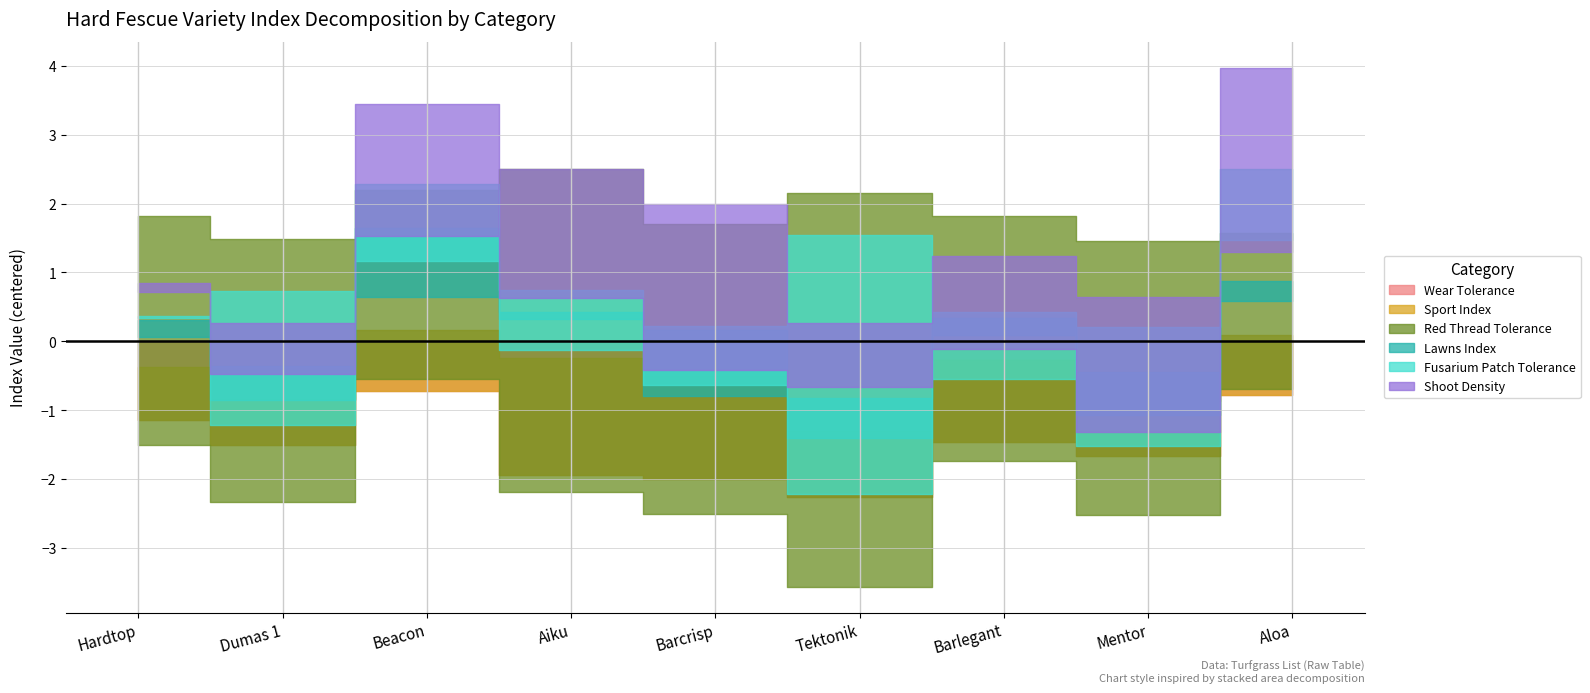

At Barlegant, list the series in order from largest to smallest.

Red Thread Tolerance, Shoot Density, Lawns Index, Sport Index, Fusarium Patch Tolerance, Wear Tolerance